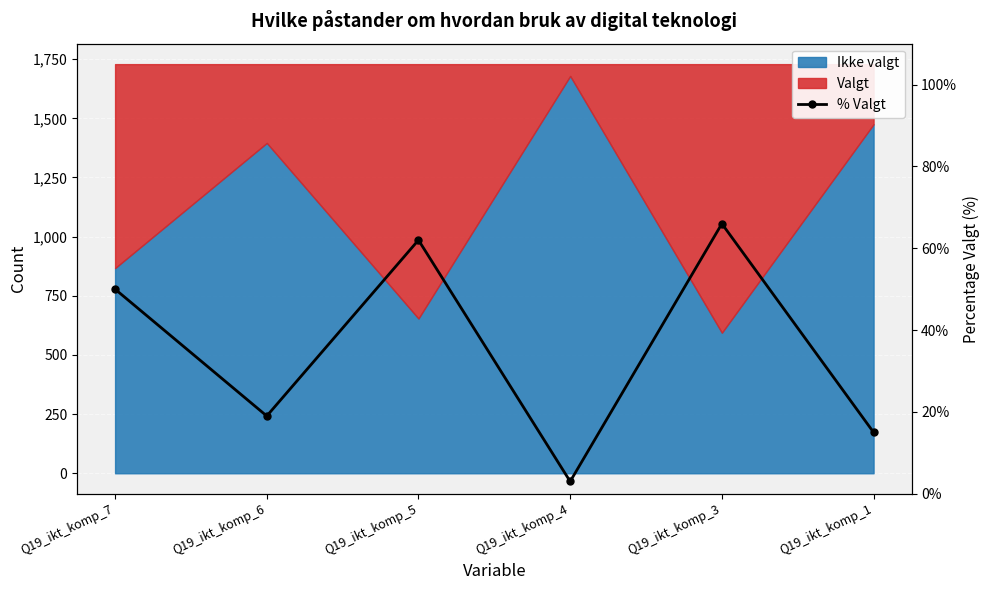

Reading left to right, extract all data points from this chart.

50	19	62	3	66	15